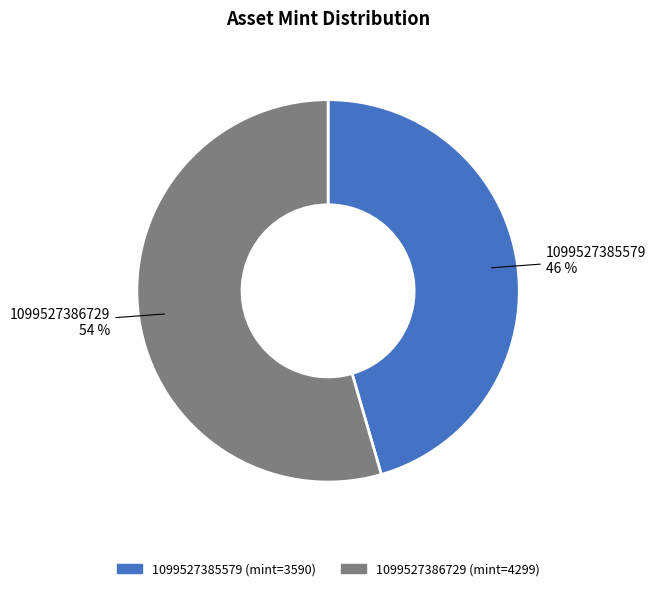

How many segments does this pie chart have?

2